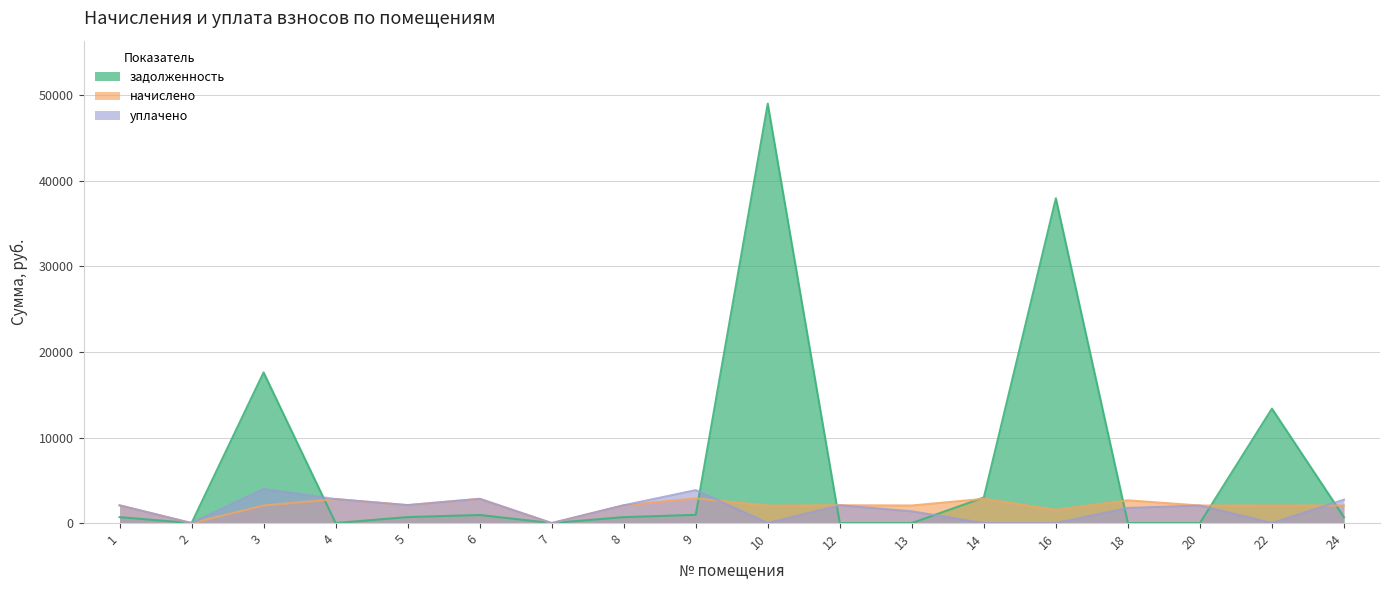

At which category is the sum across all series the highest?

10